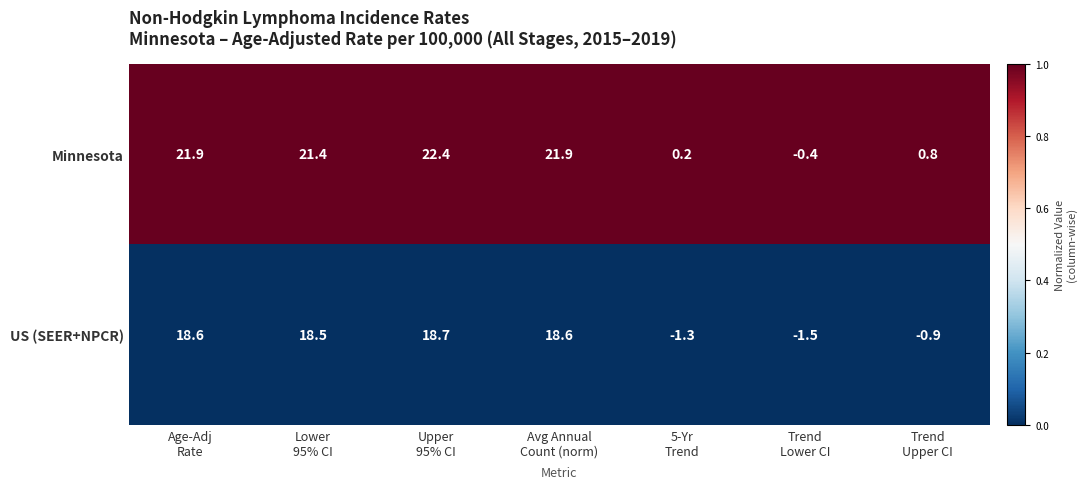

Which series has the largest range (max minus min)?

Minnesota